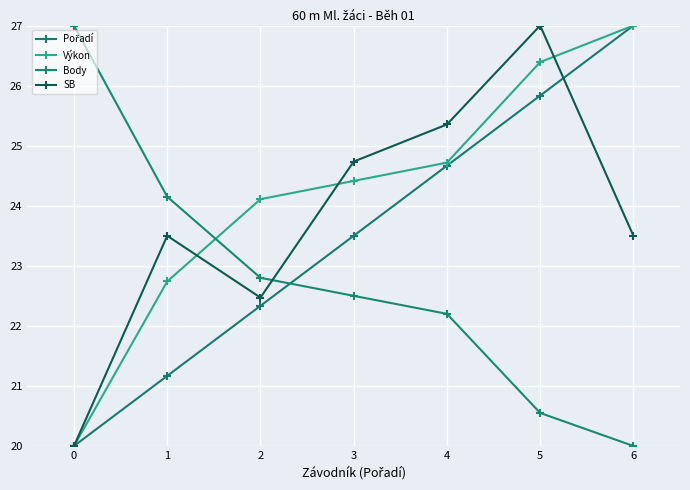

At which category is the sum across all series the highest?

5